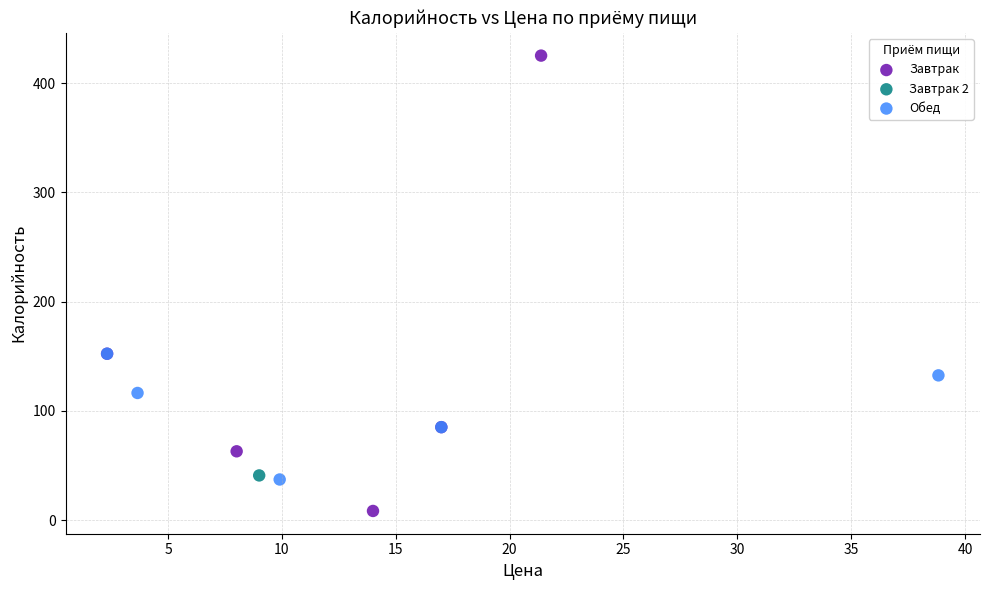

Which series contains the lowest Y value?

Завтрак